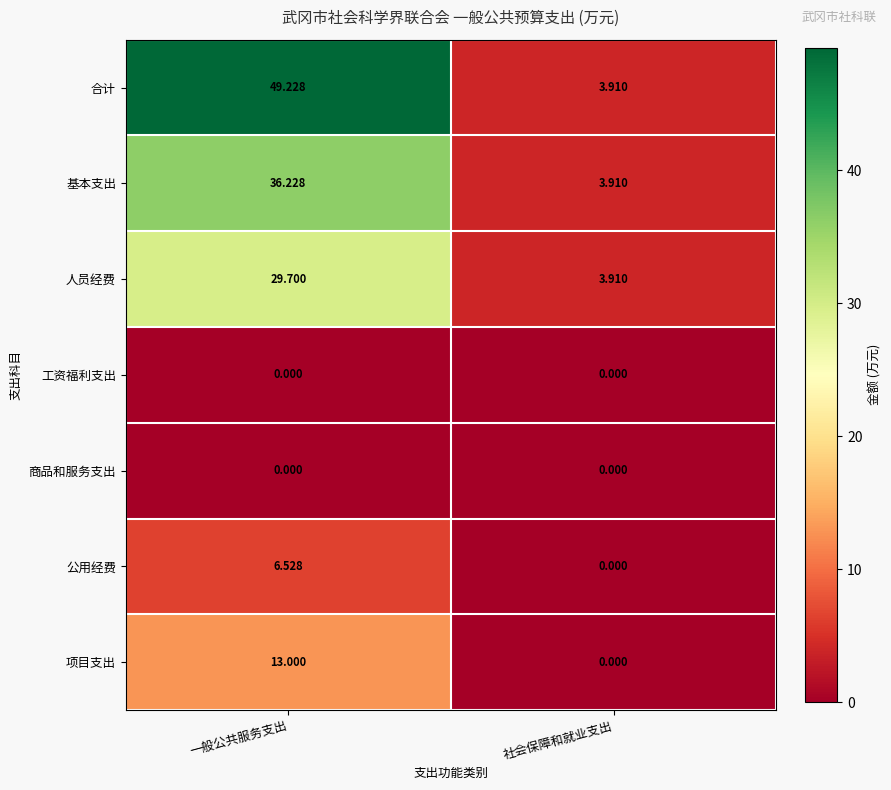

What is the spread (max minus min) of values at 社会保障和就业支出?

3.9